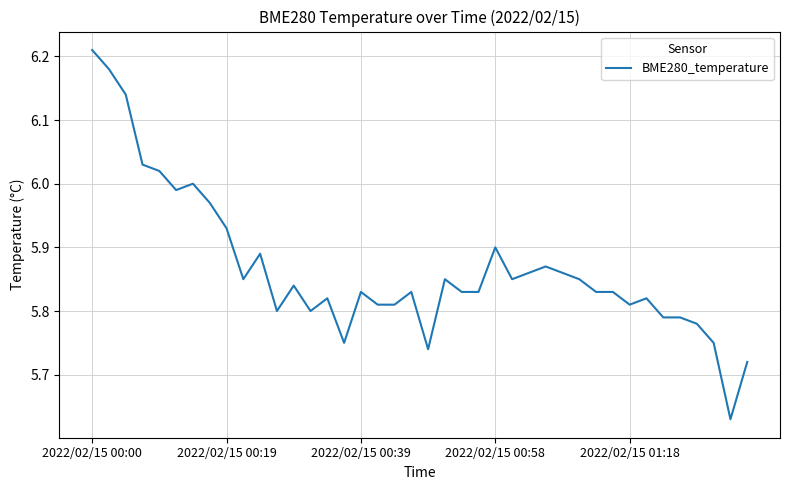

What is the difference between the maximum and minimum values?

0.6